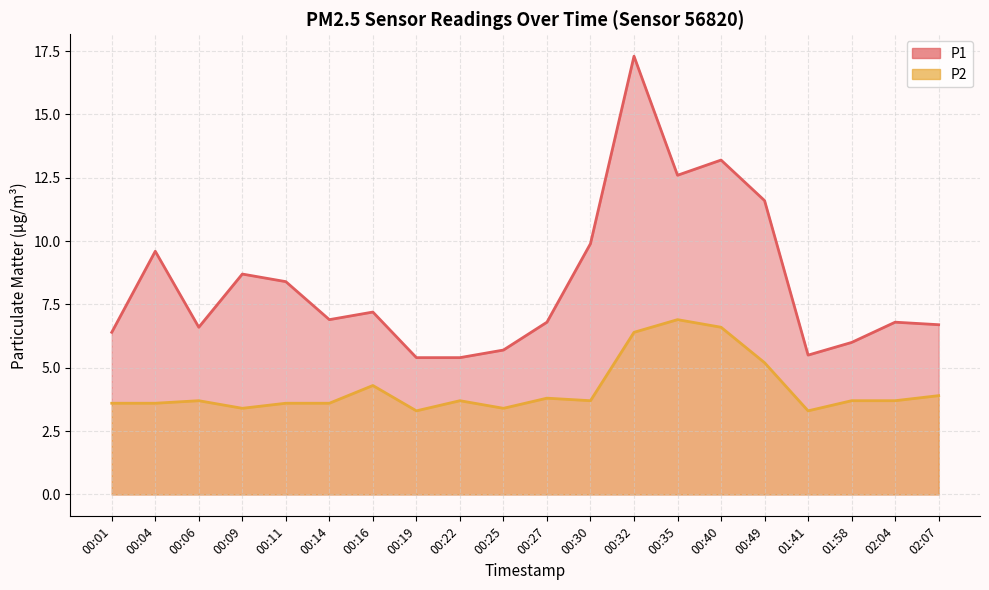

What is the label of the 5th point from the right?

00:49